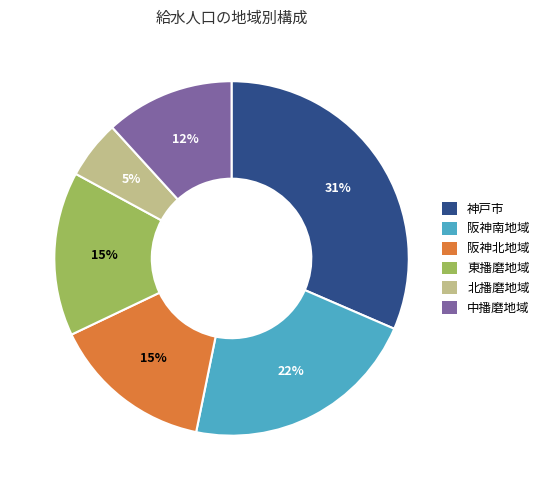

Is 北播磨地域 the majority of the pie?

No